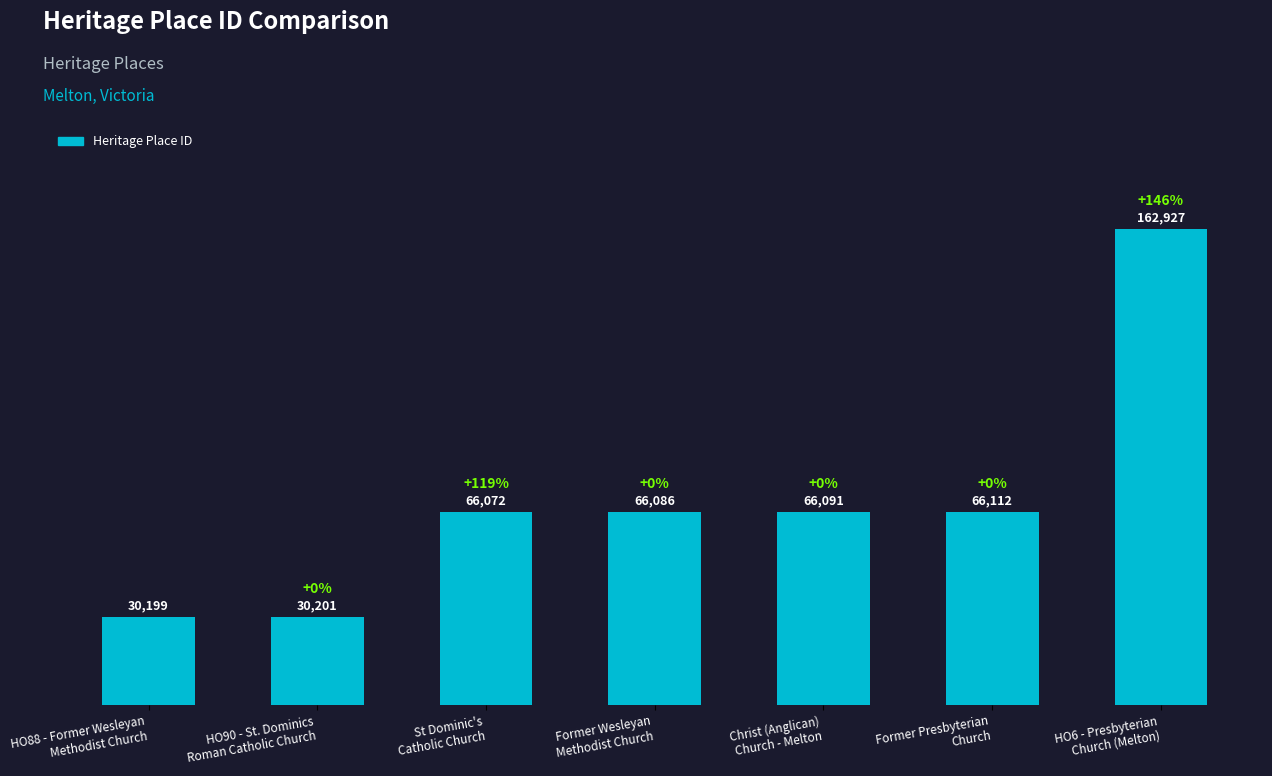

The value at HO6 - Presbyterian
Church (Melton) is 243097. True or false?

False